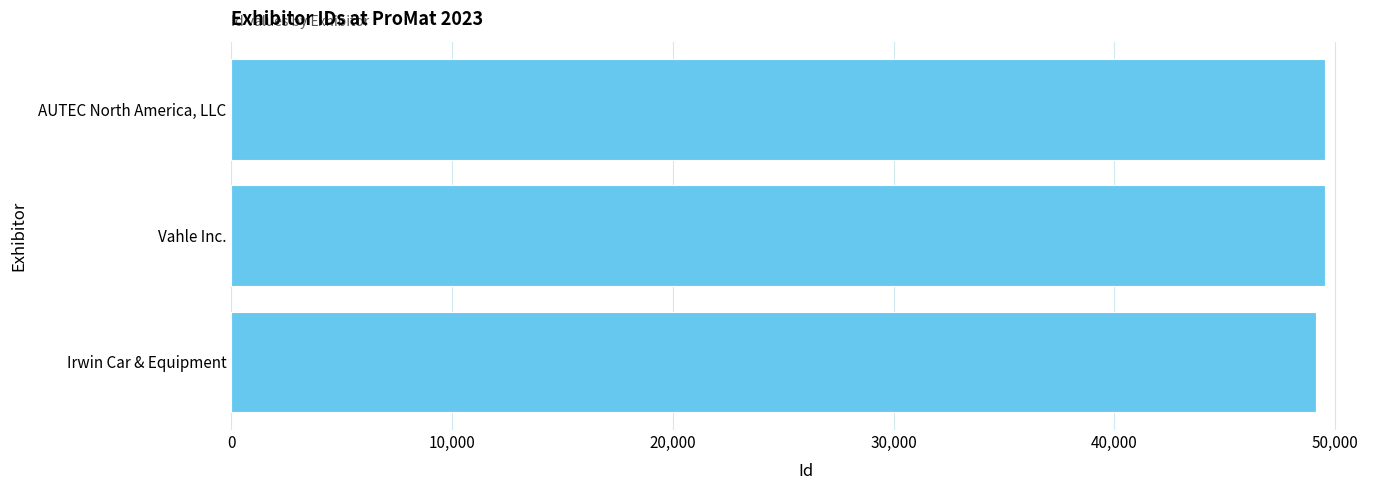

What is the average value?

49403